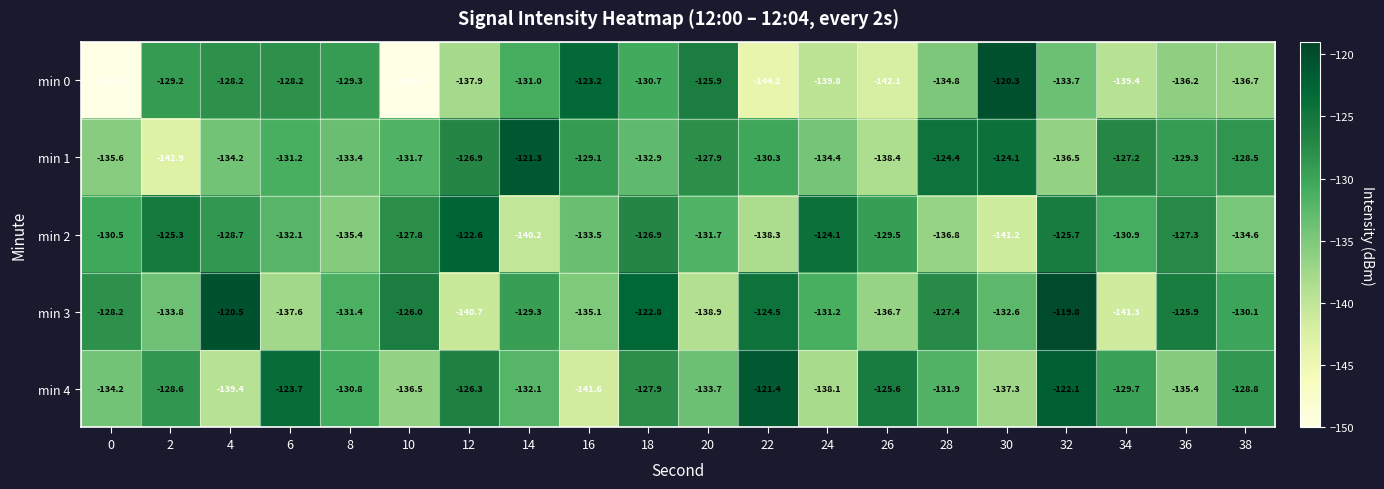

How many distinct data groups are displayed?

5